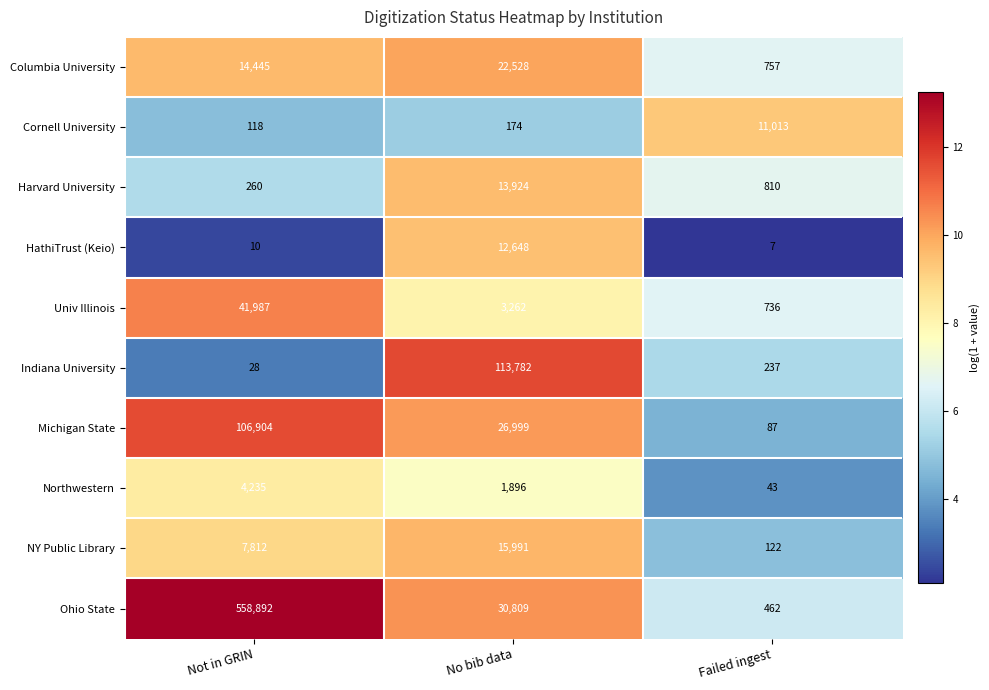

The Indiana University series shows 113782 at No bib data. True or false?

True